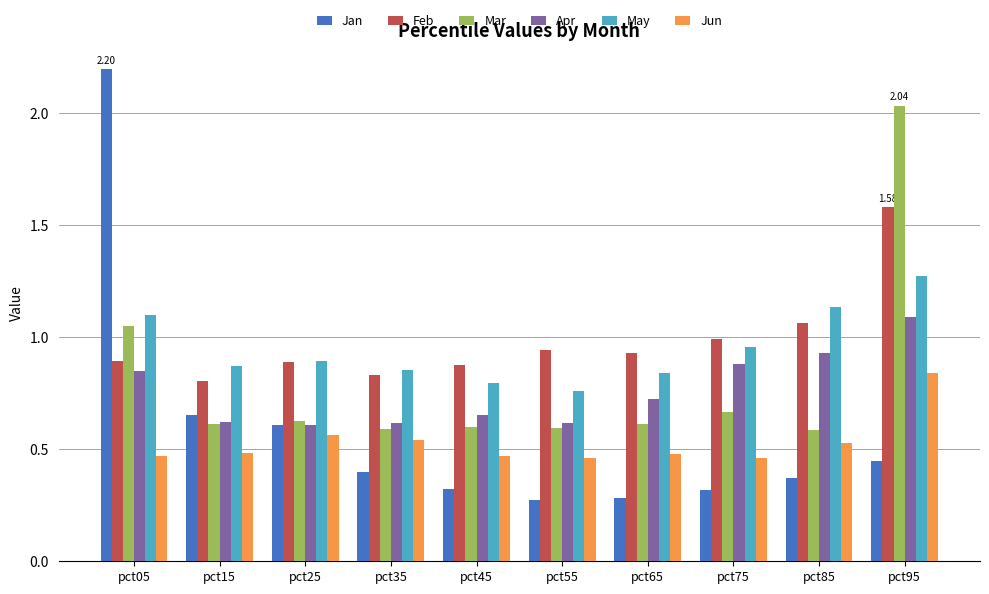

Rank the series by their maximum value, from highest to lowest.

Jan, Mar, Feb, May, Apr, Jun